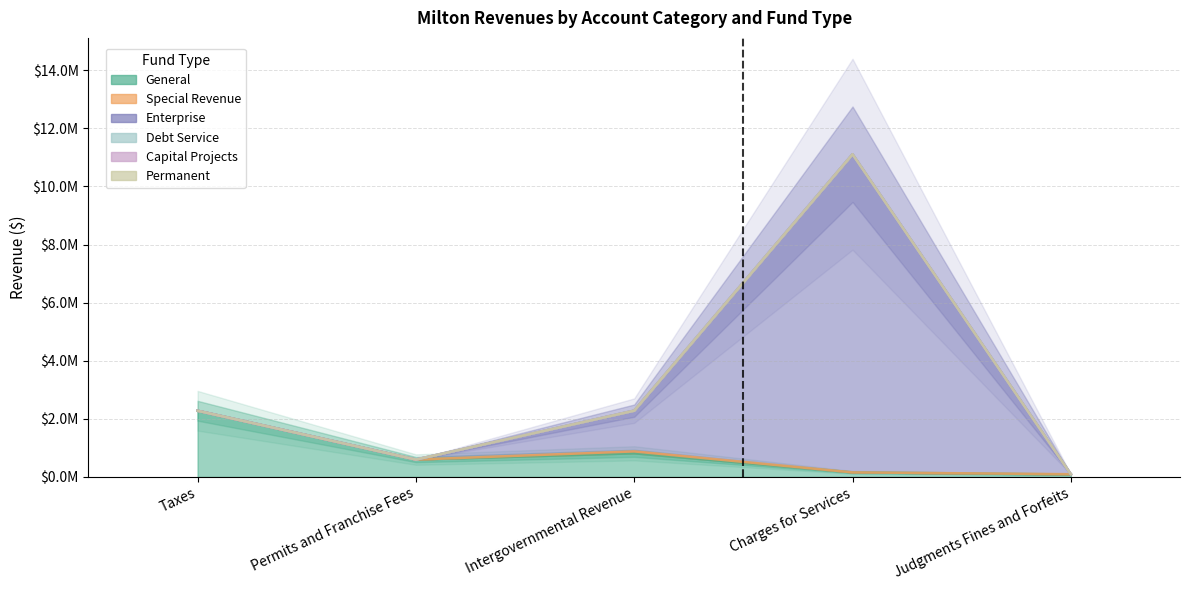

What position from the right is Permits and Franchise Fees?

4